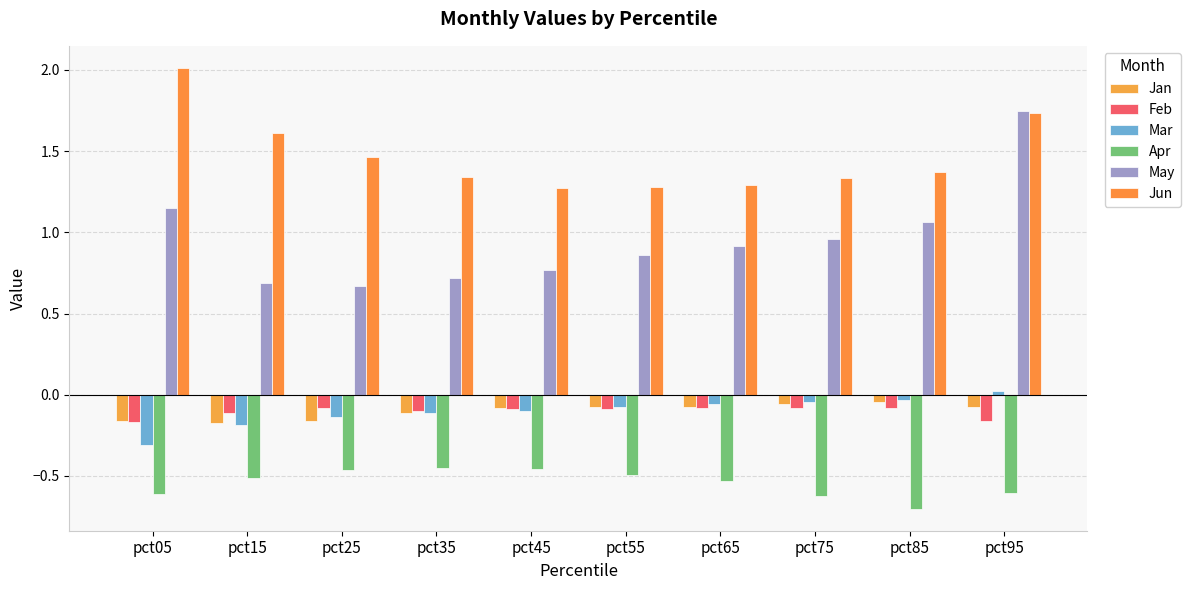

Which category has the lowest value across all series?

pct85